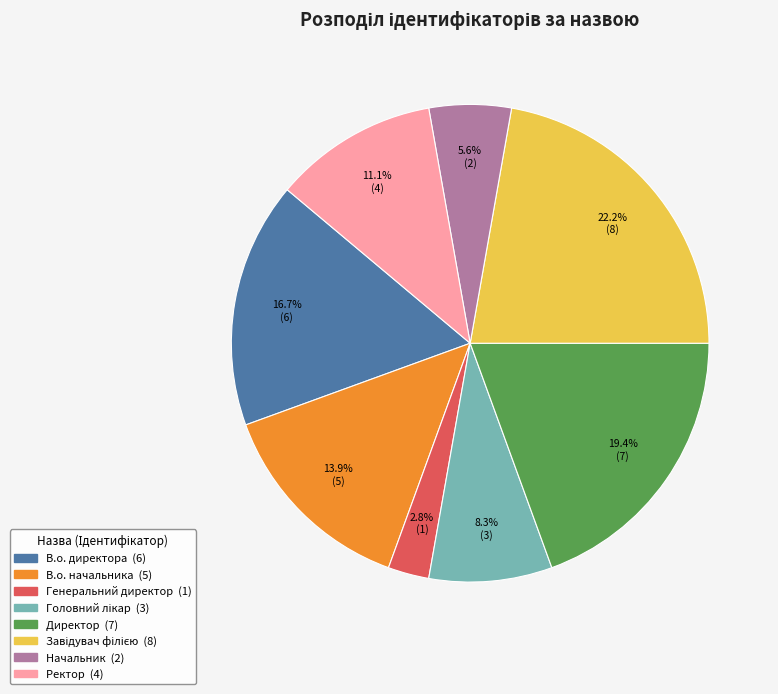

Combined, do Директор and Начальник account for over 50%?

No